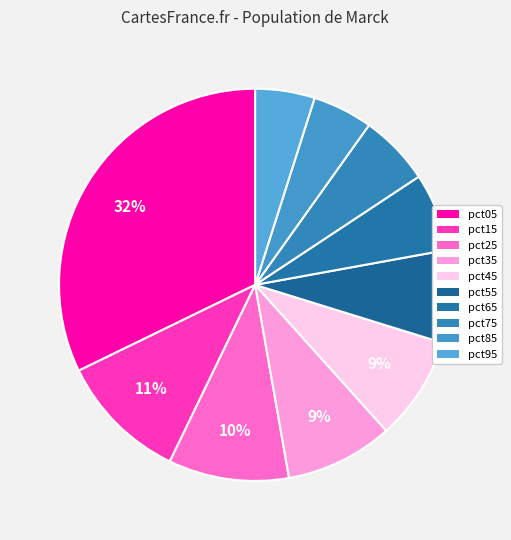

To the nearest percent, what percentage of the pie is pct45?

9%